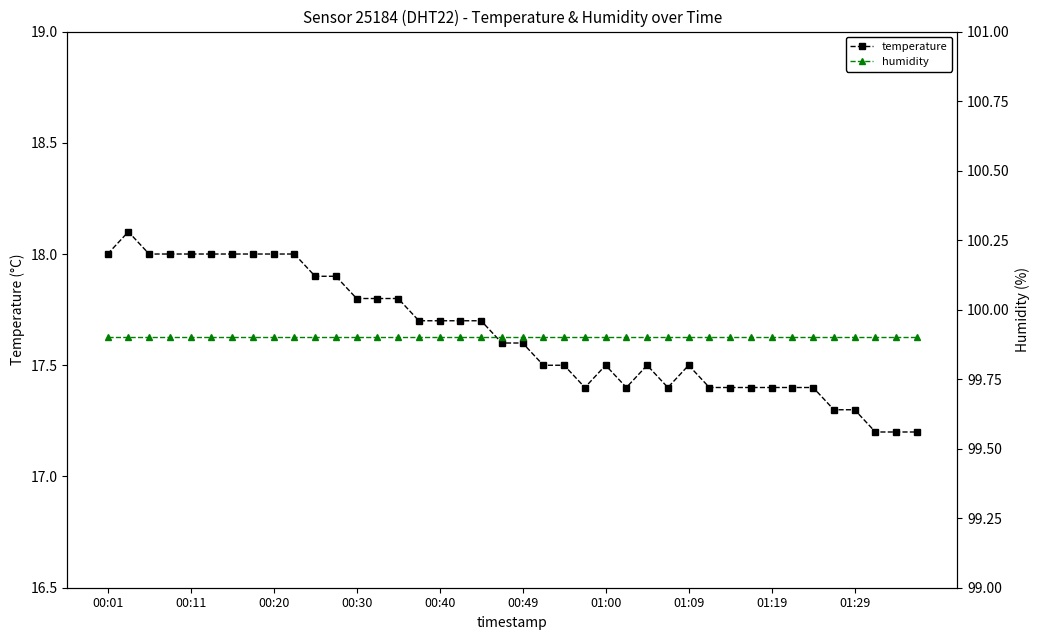

True or false: humidity and temperature intersect in this chart.

False